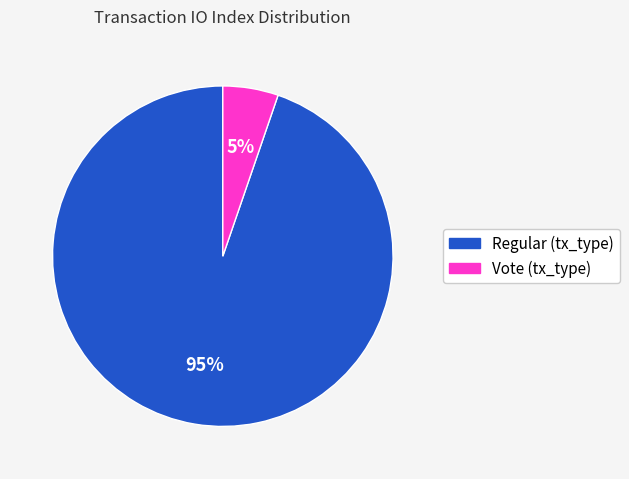

True or false: Vote (tx_type) accounts for 5% of the total.

True